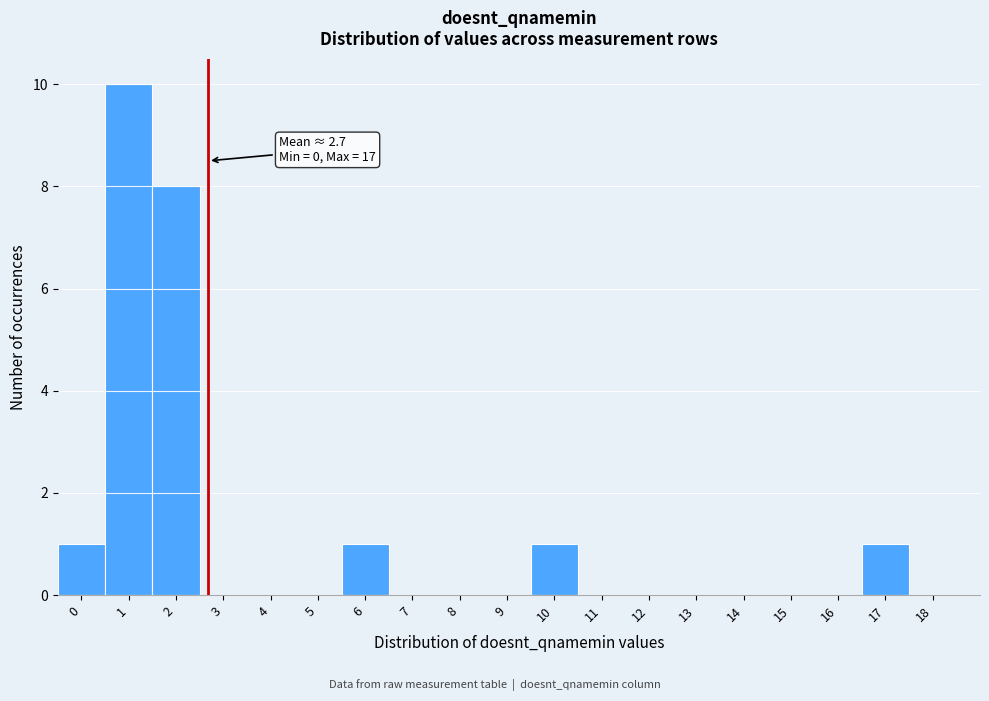

Over which range of the x-axis is the bar tallest?

0.5 to 1.5